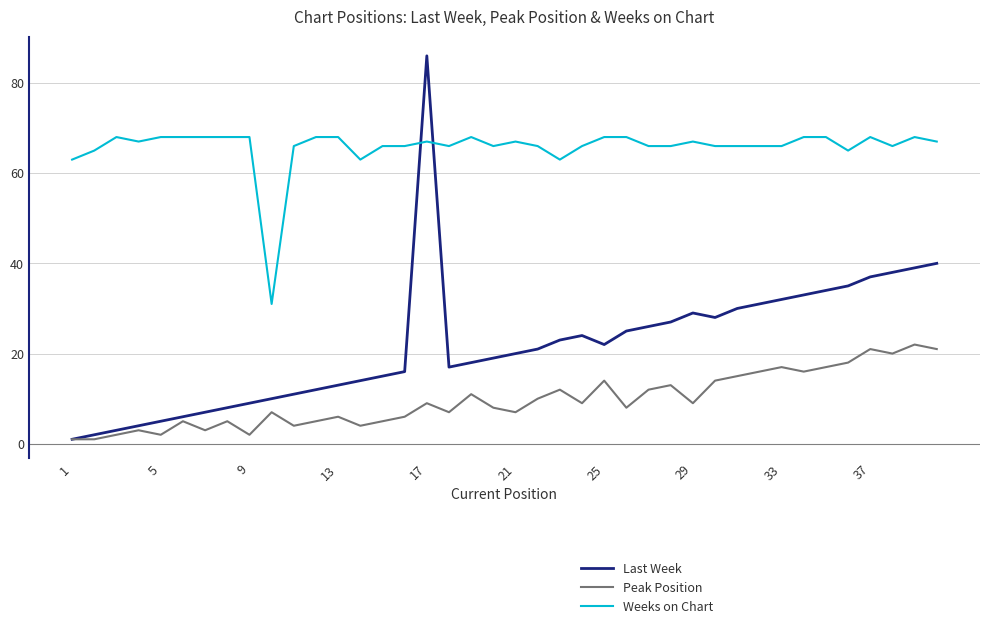

Which series has the largest total across all categories?

Weeks on Chart